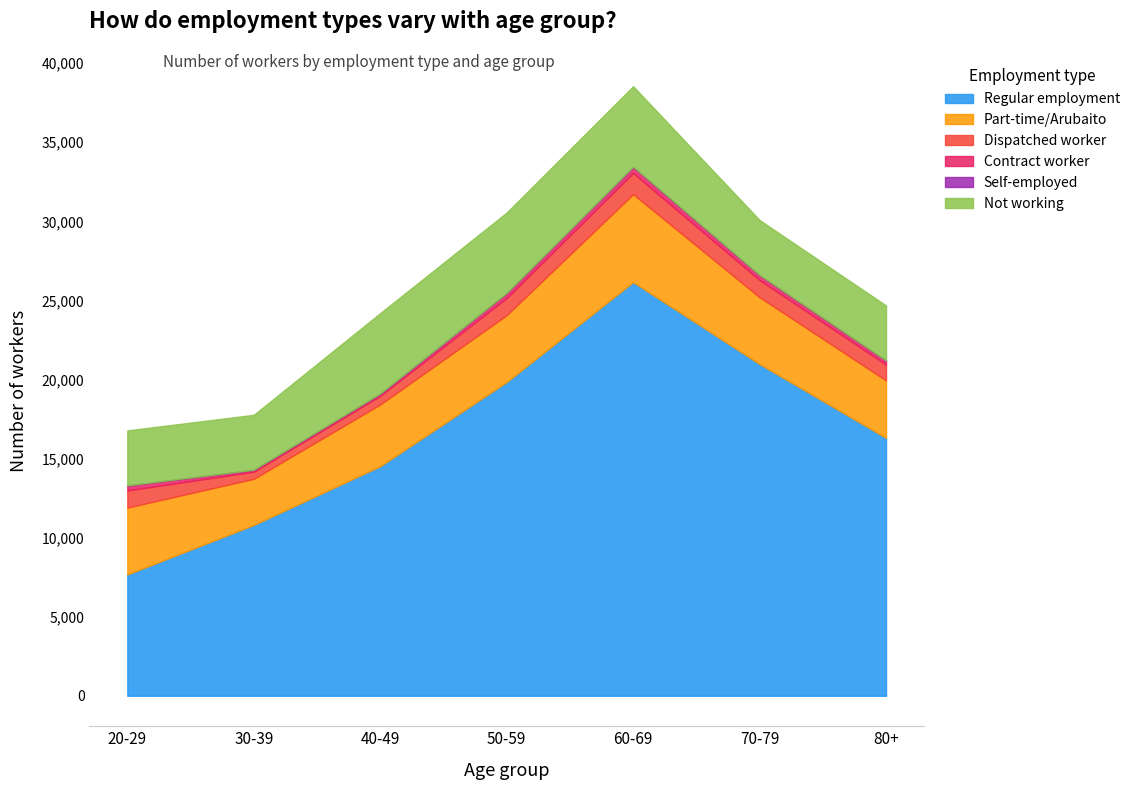

What is the label of the 7th point from the left?

80+